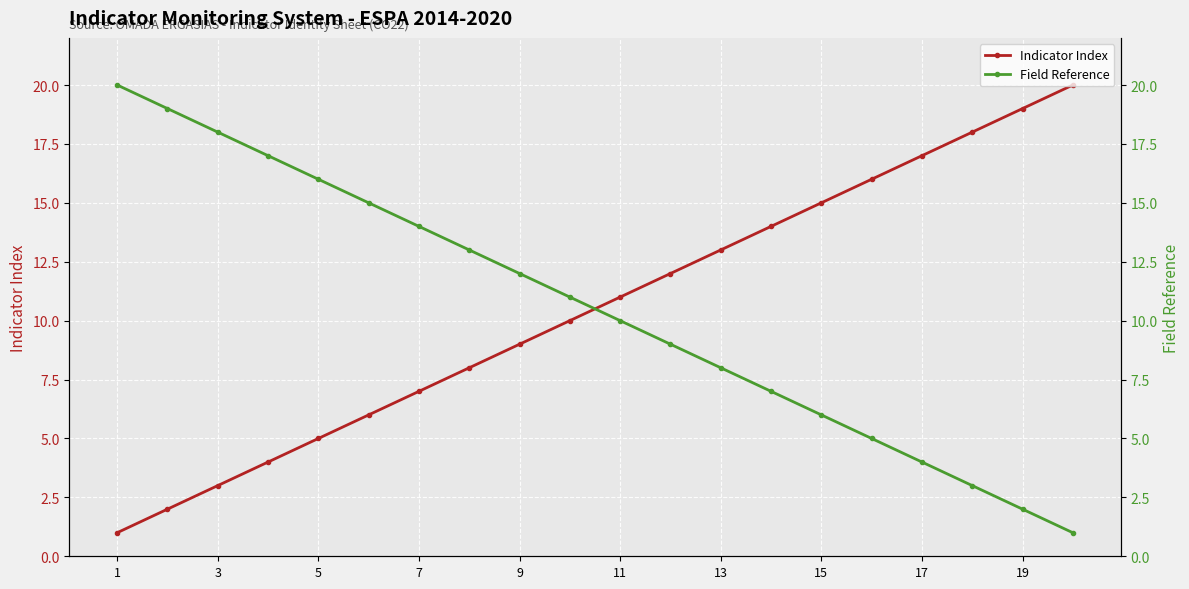

True or false: Field Reference has more than 1 points higher than both neighbors.

False